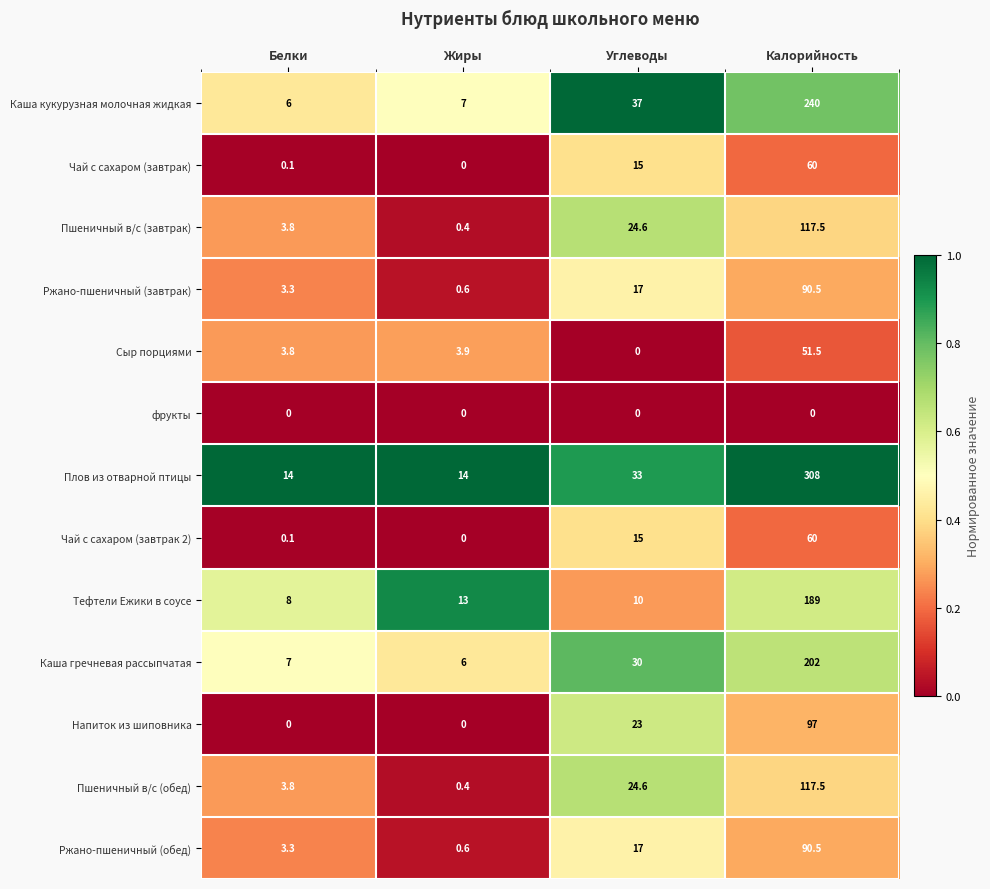

Read the Пшеничный в/с (обед) value at Калорийность.

117.5